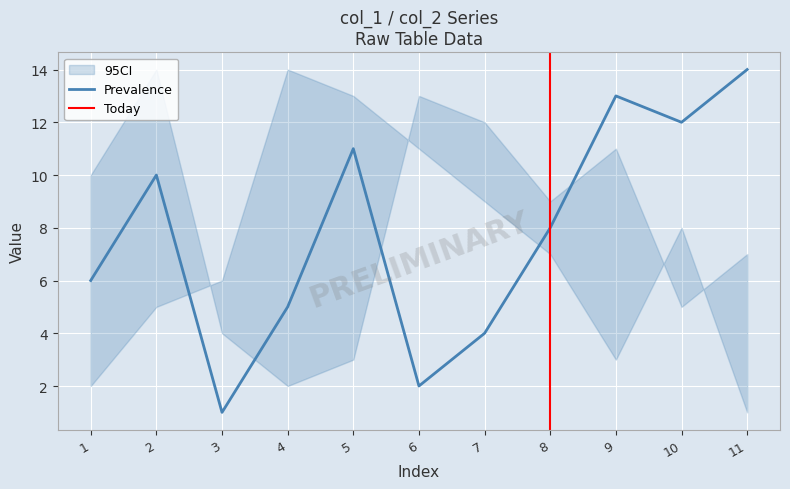

How many values in the col_5 series exceed 7?

5